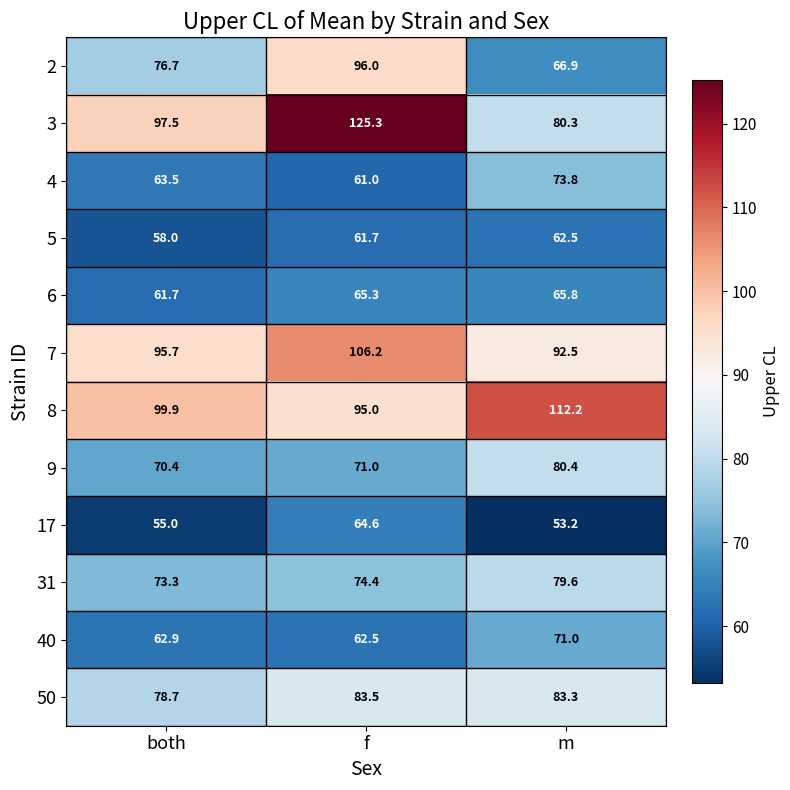

Rank the series by their maximum value, from lowest to highest.

5, 17, 6, 40, 4, 31, 9, 50, 2, 7, 8, 3